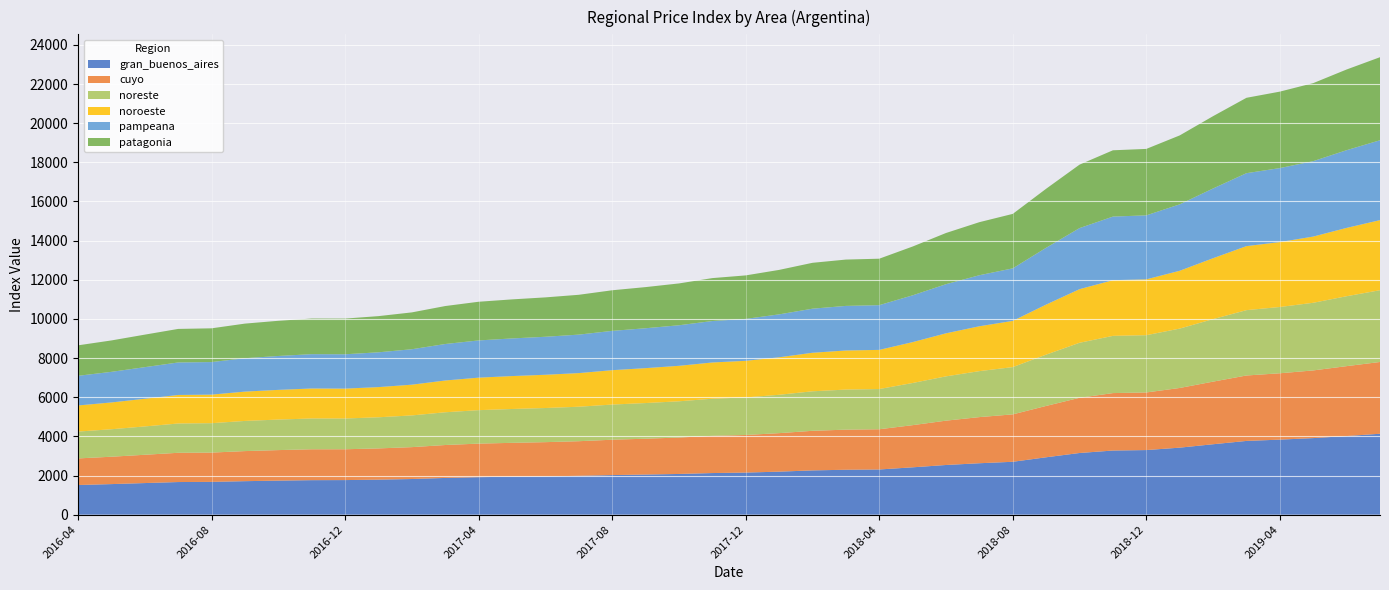

Reading right to left, what are all the values shown in this chart?

gran_buenos_aires: 2019-07-01=4133.9	2019-06-01=4016.1	2019-05-01=3911.6	2019-04-01=3833.3	2019-03-01=3767.0	2019-02-01=3597.8	2019-01-01=3423.0	2018-12-01=3300.2	2018-11-01=3276.0	2018-10-01=3150.6	2018-09-01=2931.9	2018-08-01=2701.5	2018-07-01=2627.4	2018-06-01=2537.4	2018-05-01=2418.7	2018-04-01=2308.1	2018-03-01=2294.6	2018-02-01=2261.2	2018-01-01=2197.3	2017-12-01=2150.3	2017-11-01=2125.8	2017-10-01=2079.2	2017-09-01=2049.4	2017-08-01=2022.0	2017-07-01=1984.6	2017-06-01=1956.4	2017-05-01=1937.2	2017-04-01=1915.5	2017-03-01=1876.6	2017-02-01=1821.0	2017-01-01=1789.2	2016-12-01=1766.6	2016-11-01=1762.7	2016-10-01=1739.3	2016-09-01=1711.2	2016-08-01=1675.0	2016-07-01=1666.5	2016-06-01=1614.3	2016-05-01=1561.3	2016-04-01=1514.5
cuyo: 2019-07-01=3665.5	2019-06-01=3571.2	2019-05-01=3456.9	2019-04-01=3389.3	2019-03-01=3342.7	2019-02-01=3198.5	2019-01-01=3048.8	2018-12-01=2942.7	2018-11-01=2934.8	2018-10-01=2819.9	2018-09-01=2623.0	2018-08-01=2421.9	2018-07-01=2356.0	2018-06-01=2265.2	2018-05-01=2153.8	2018-04-01=2054.7	2018-03-01=2048.4	2018-02-01=2022.4	2018-01-01=1966.8	2017-12-01=1920.8	2017-11-01=1900.7	2017-10-01=1860.3	2017-09-01=1830.8	2017-08-01=1806.0	2017-07-01=1767.8	2017-06-01=1748.0	2017-05-01=1731.7	2017-04-01=1713.9	2017-03-01=1681.5	2017-02-01=1628.4	2017-01-01=1595.3	2016-12-01=1574.2	2016-11-01=1577.7	2016-10-01=1559.0	2016-09-01=1536.3	2016-08-01=1496.1	2016-07-01=1494.0	2016-06-01=1445.2	2016-05-01=1398.2	2016-04-01=1358.3
noreste: 2019-07-01=3667.1	2019-06-01=3571.7	2019-05-01=3455.8	2019-04-01=3386.2	2019-03-01=3338.6	2019-02-01=3193.7	2019-01-01=3033.1	2018-12-01=2925.5	2018-11-01=2922.8	2018-10-01=2810.7	2018-09-01=2620.8	2018-08-01=2414.6	2018-07-01=2349.4	2018-06-01=2262.7	2018-05-01=2153.6	2018-04-01=2054.8	2018-03-01=2047.1	2018-02-01=2018.2	2018-01-01=1960.2	2017-12-01=1917.9	2017-11-01=1895.8	2017-10-01=1851.7	2017-09-01=1821.5	2017-08-01=1796.8	2017-07-01=1761.4	2017-06-01=1743.8	2017-05-01=1729.4	2017-04-01=1709.1	2017-03-01=1672.8	2017-02-01=1620.3	2017-01-01=1590.4	2016-12-01=1571.6	2016-11-01=1573.2	2016-10-01=1559.5	2016-09-01=1540.7	2016-08-01=1501.9	2016-07-01=1496.2	2016-06-01=1447.6	2016-05-01=1404.3	2016-04-01=1371.6
noroeste: 2019-07-01=3580.4	2019-06-01=3490.7	2019-05-01=3382.6	2019-04-01=3316.9	2019-03-01=3270.3	2019-02-01=3111.3	2019-01-01=2954.6	2018-12-01=2852.8	2018-11-01=2844.8	2018-10-01=2738.9	2018-09-01=2557.4	2018-08-01=2361.6	2018-07-01=2292.3	2018-06-01=2199.7	2018-05-01=2088.5	2018-04-01=2000.0	2018-03-01=1996.8	2018-02-01=1969.1	2018-01-01=1915.2	2017-12-01=1870.6	2017-11-01=1852.4	2017-10-01=1812.7	2017-09-01=1783.5	2017-08-01=1756.0	2017-07-01=1718.3	2017-06-01=1698.7	2017-05-01=1682.0	2017-04-01=1661.2	2017-03-01=1623.4	2017-02-01=1570.7	2017-01-01=1541.7	2016-12-01=1526.9	2016-11-01=1532.7	2016-10-01=1516.8	2016-09-01=1498.6	2016-08-01=1459.4	2016-07-01=1458.2	2016-06-01=1413.8	2016-05-01=1369.4	2016-04-01=1333.9
pampeana: 2019-07-01=4079.9	2019-06-01=3969.8	2019-05-01=3852.1	2019-04-01=3779.4	2019-03-01=3726.1	2019-02-01=3562.3	2019-01-01=3392.7	2018-12-01=3269.6	2018-11-01=3248.6	2018-10-01=3119.3	2018-09-01=2901.8	2018-08-01=2683.1	2018-07-01=2606.9	2018-06-01=2508.4	2018-05-01=2389.7	2018-04-01=2284.6	2018-03-01=2277.2	2018-02-01=2251.1	2018-01-01=2192.2	2017-12-01=2141.5	2017-11-01=2117.1	2017-10-01=2071.1	2017-09-01=2037.8	2017-08-01=2008.0	2017-07-01=1965.2	2017-06-01=1940.8	2017-05-01=1922.0	2017-04-01=1901.2	2017-03-01=1863.6	2017-02-01=1810.3	2017-01-01=1777.1	2016-12-01=1754.1	2016-11-01=1753.3	2016-10-01=1731.8	2016-09-01=1705.3	2016-08-01=1663.0	2016-07-01=1660.2	2016-06-01=1614.3	2016-05-01=1562.8	2016-04-01=1515.0
patagonia: 2019-07-01=4242.7	2019-06-01=4122.1	2019-05-01=3986.3	2019-04-01=3906.1	2019-03-01=3850.7	2019-02-01=3694.4	2019-01-01=3521.7	2018-12-01=3393.9	2018-11-01=3387.3	2018-10-01=3242.0	2018-09-01=3015.3	2018-08-01=2782.8	2018-07-01=2710.5	2018-06-01=2615.6	2018-05-01=2493.4	2018-04-01=2373.7	2018-03-01=2367.1	2018-02-01=2343.6	2018-01-01=2271.6	2017-12-01=2221.6	2017-11-01=2192.8	2017-10-01=2137.2	2017-09-01=2101.7	2017-08-01=2074.4	2017-07-01=2034.9	2017-06-01=2012.1	2017-05-01=1994.9	2017-04-01=1975.7	2017-03-01=1939.8	2017-02-01=1882.4	2017-01-01=1848.5	2016-12-01=1823.0	2016-11-01=1819.6	2016-10-01=1797.4	2016-09-01=1767.9	2016-08-01=1723.9	2016-07-01=1713.7	2016-06-01=1661.4	2016-05-01=1604.3	2016-04-01=1557.0